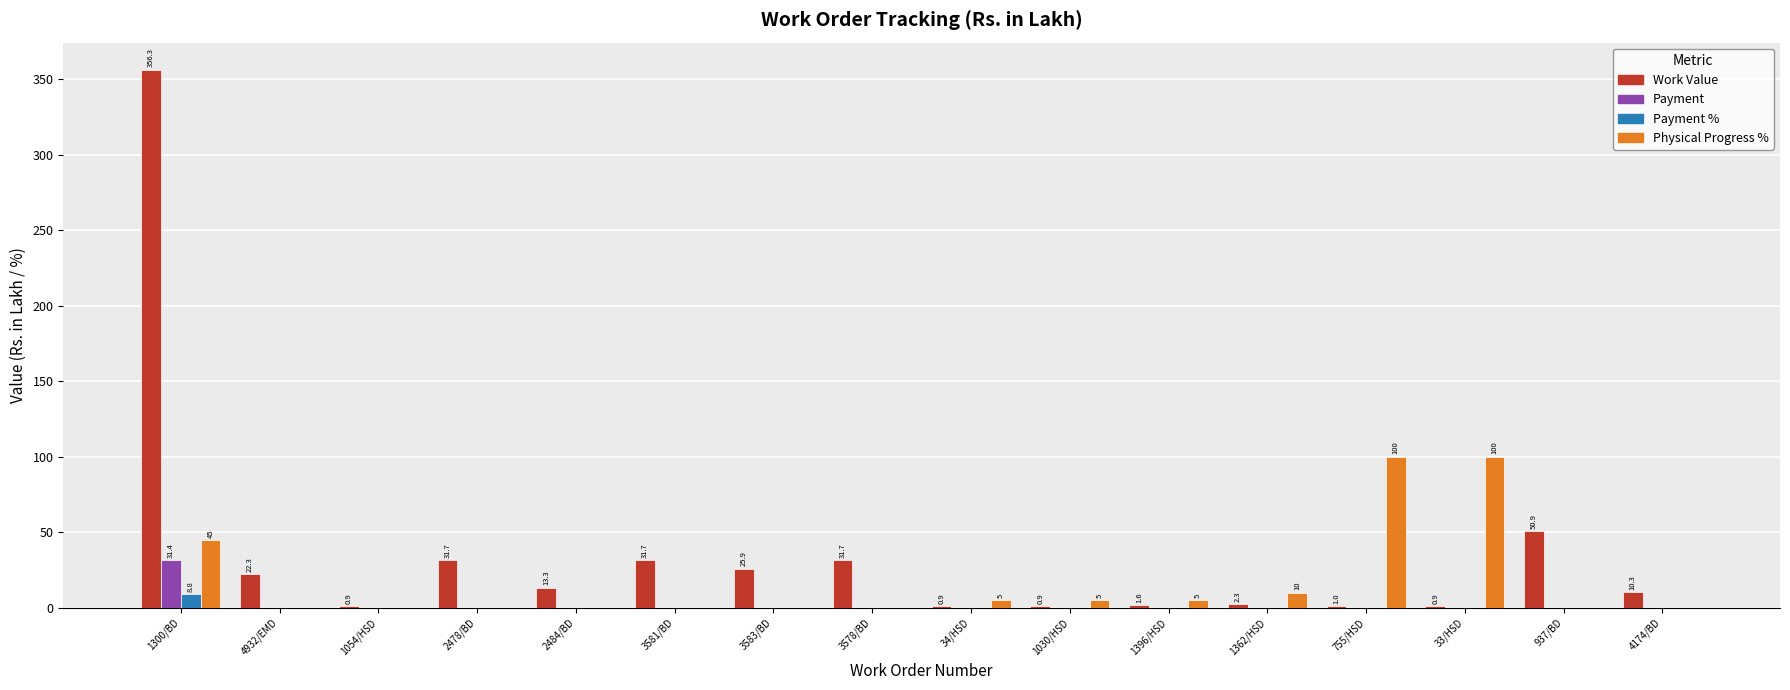

How many groups of bars are there?

16